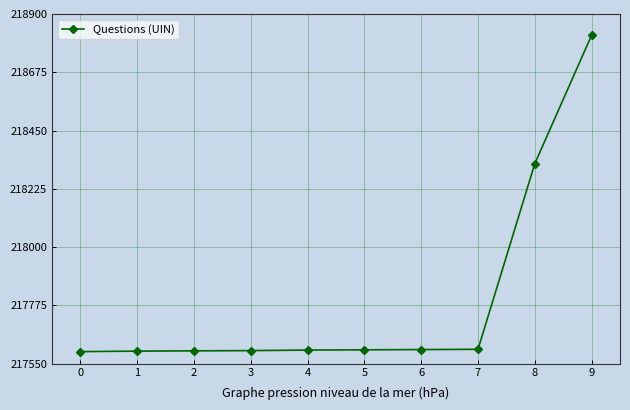

What is the sum of the values at 9 and 3?

436418